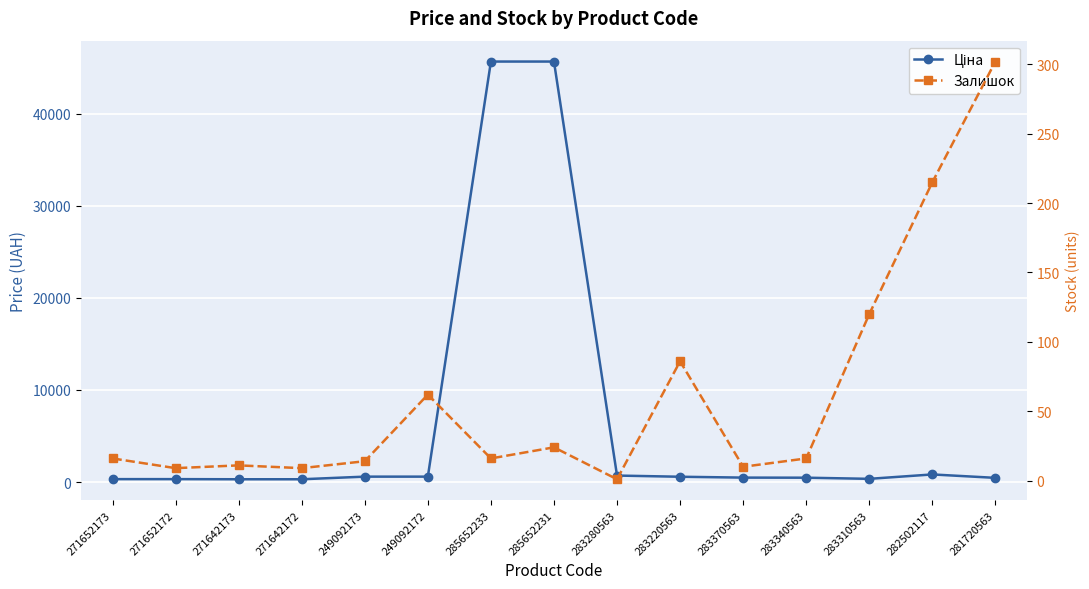

The Ціна series shows 452.7 at 281720563. True or false?

True